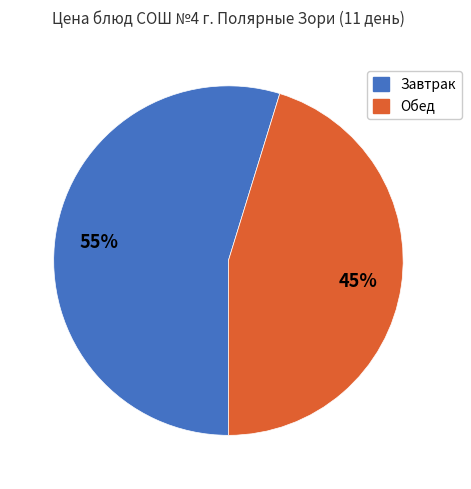

To the nearest percent, what is the average slice percentage?

50%